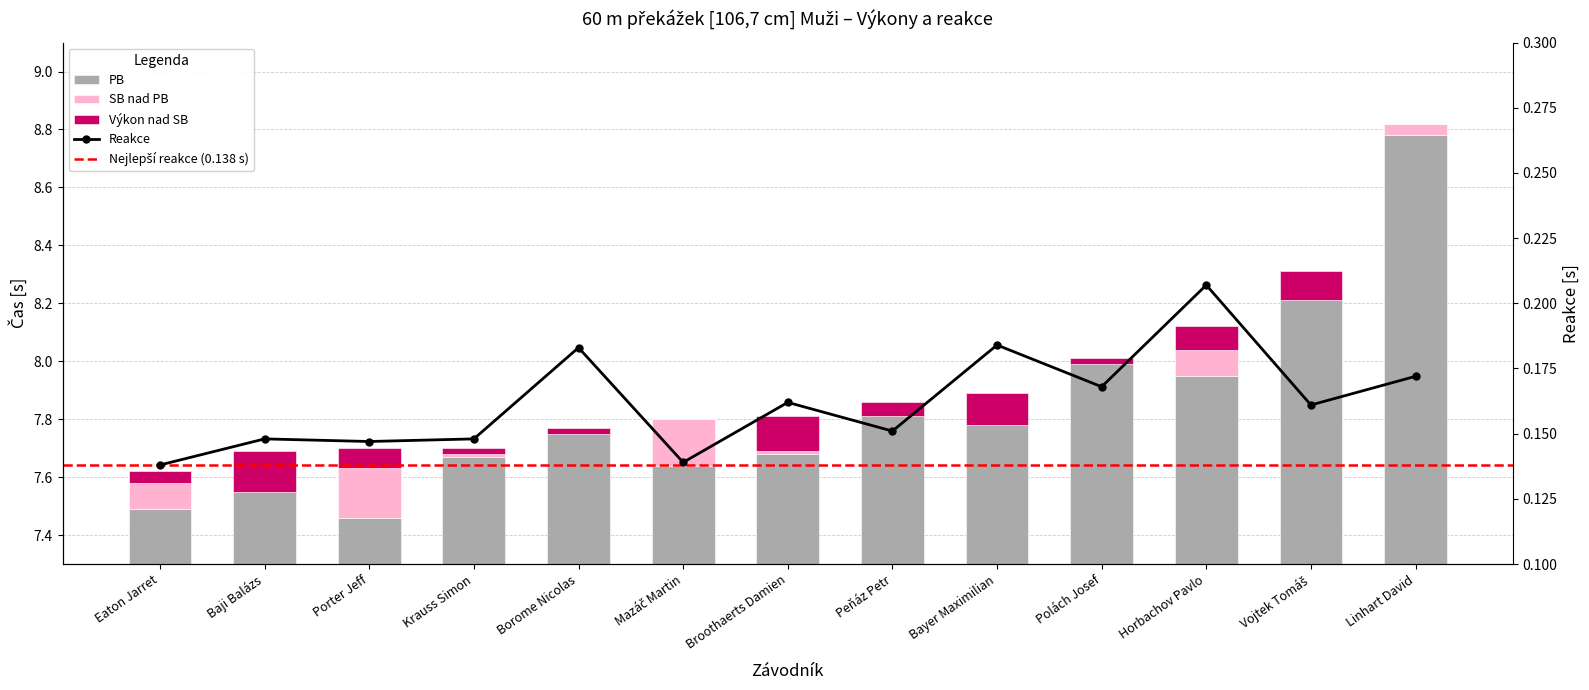

Which series has the largest range (max minus min)?

Výkon